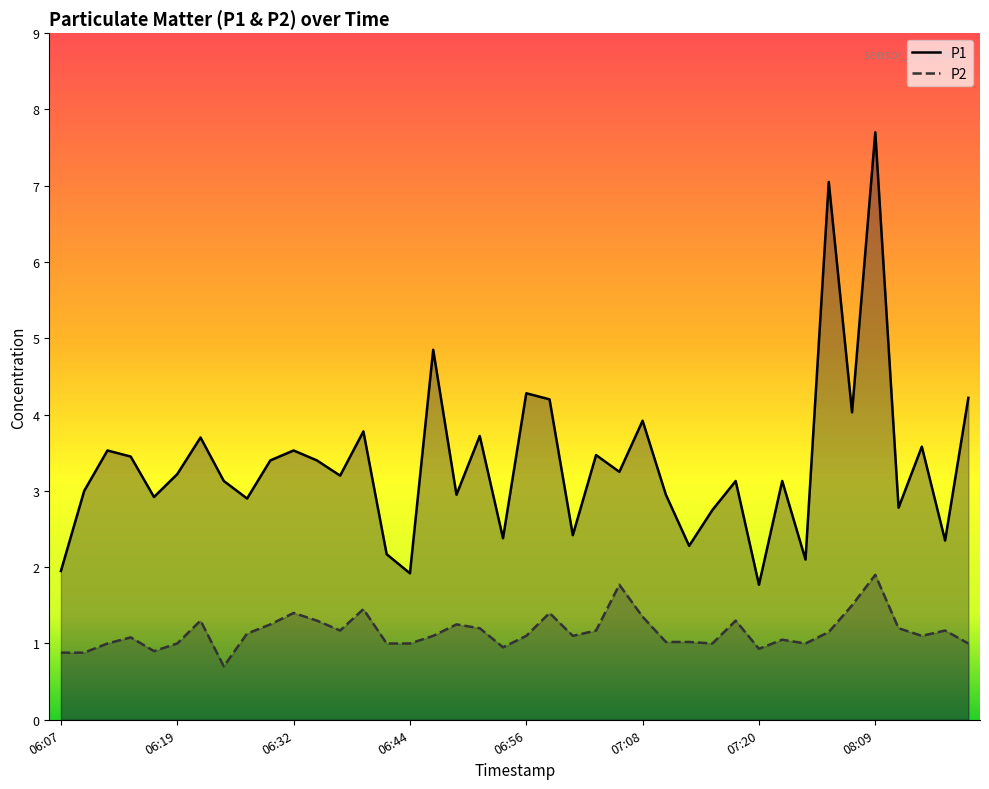

Which series has the largest total across all categories?

P1